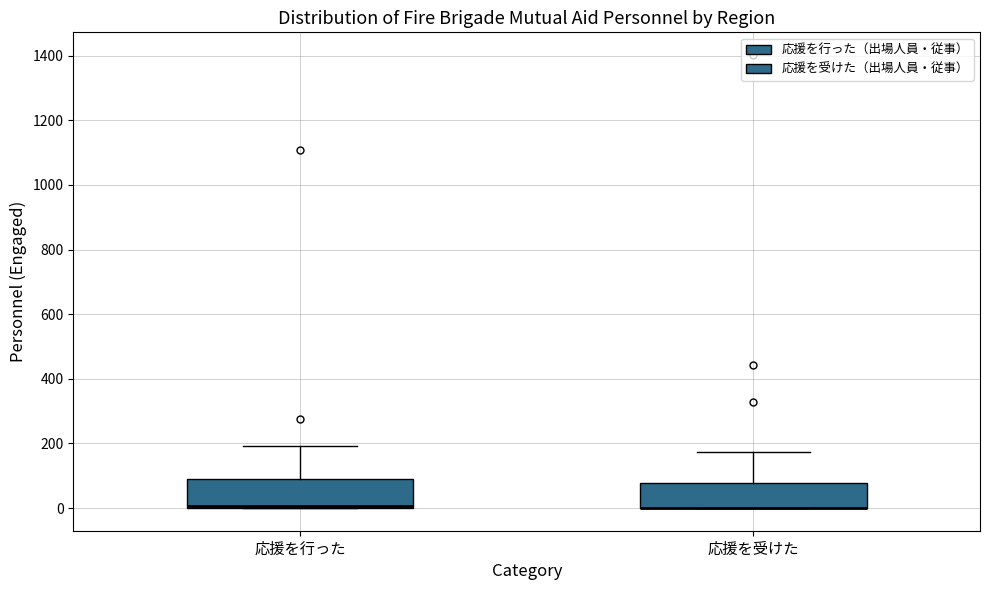

Where is the lower edge of the box for 応援を受けた on the y-axis? The values are not printed on the chart, so give them approximately, as read against the axis.

0